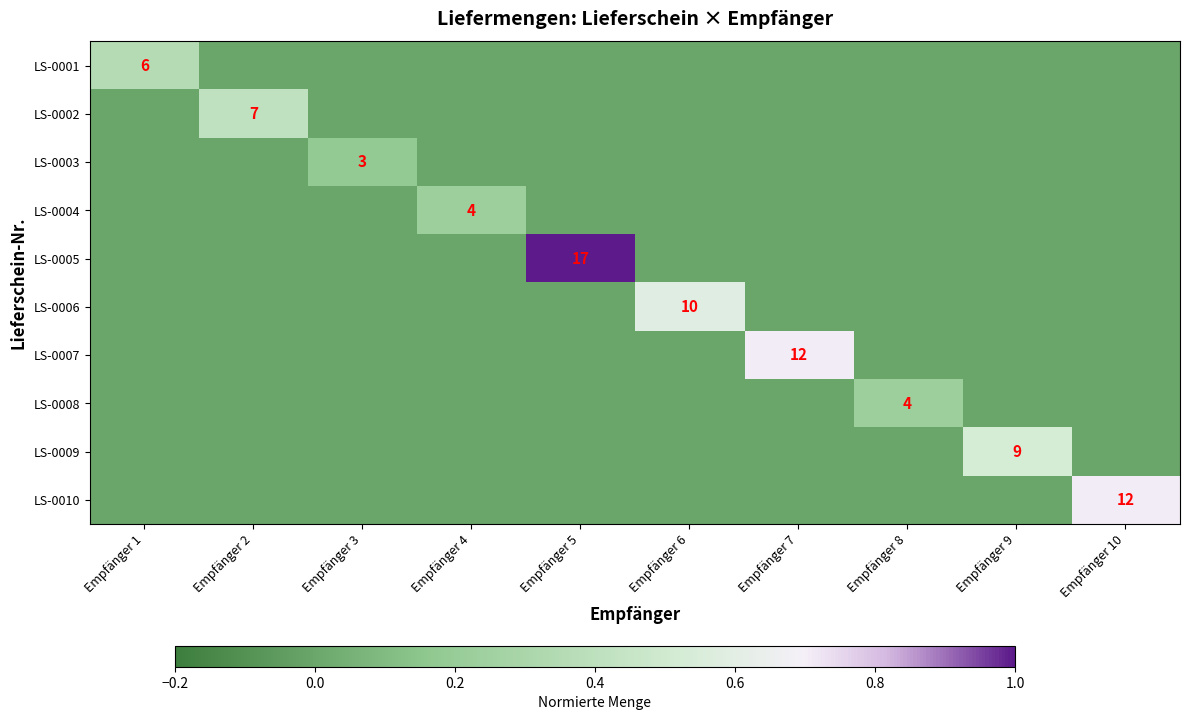

What is the greatest value displayed?

1.0